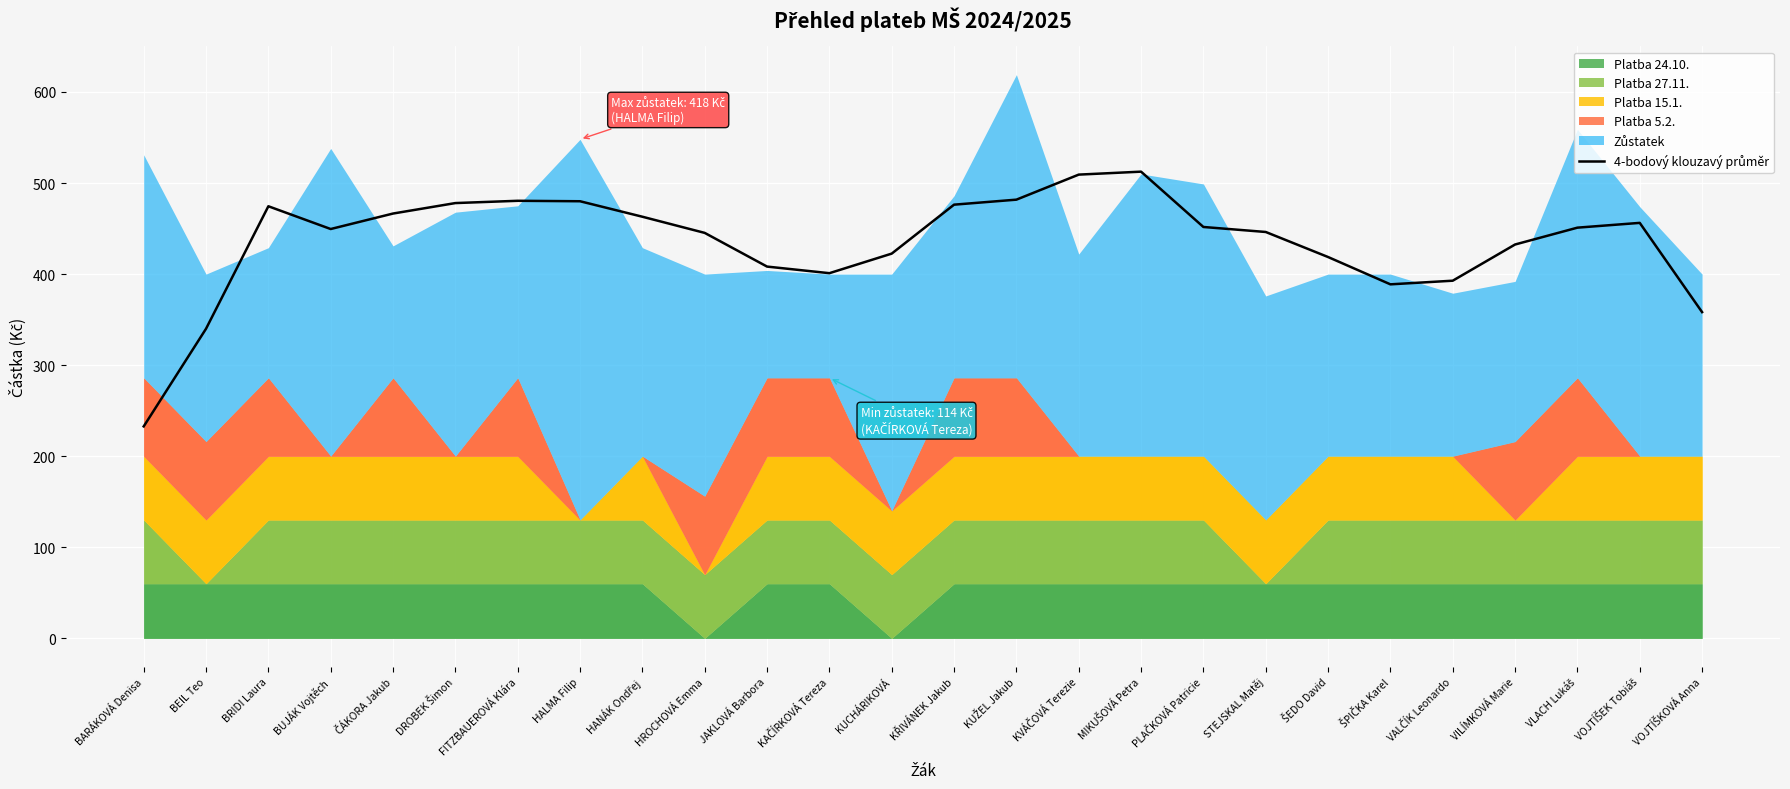

What is the difference between the maximum and minimum values?

279.8